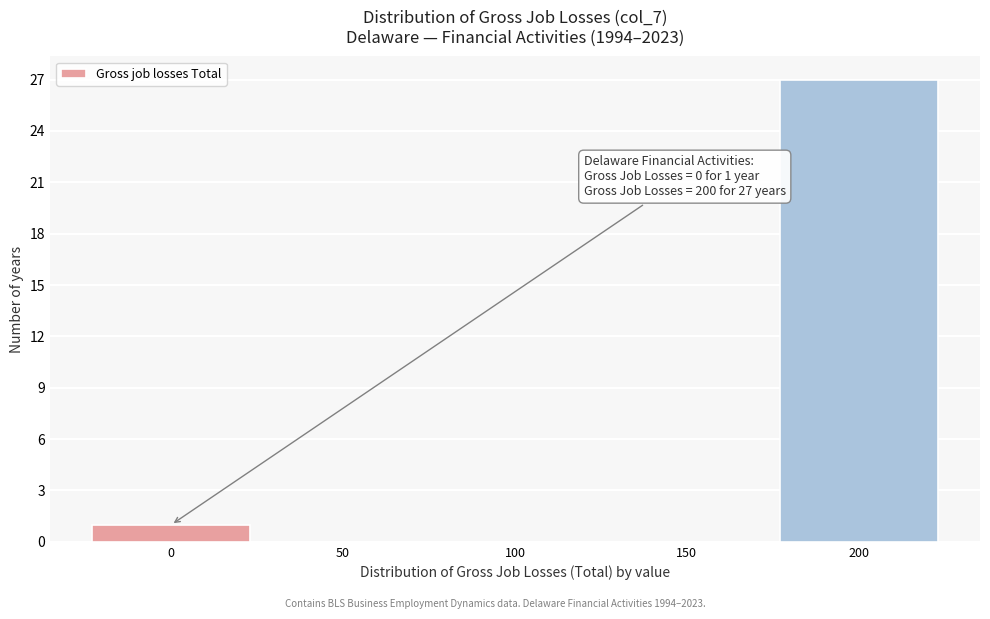

Which range on the x-axis has the tallest bar?

175 to 225